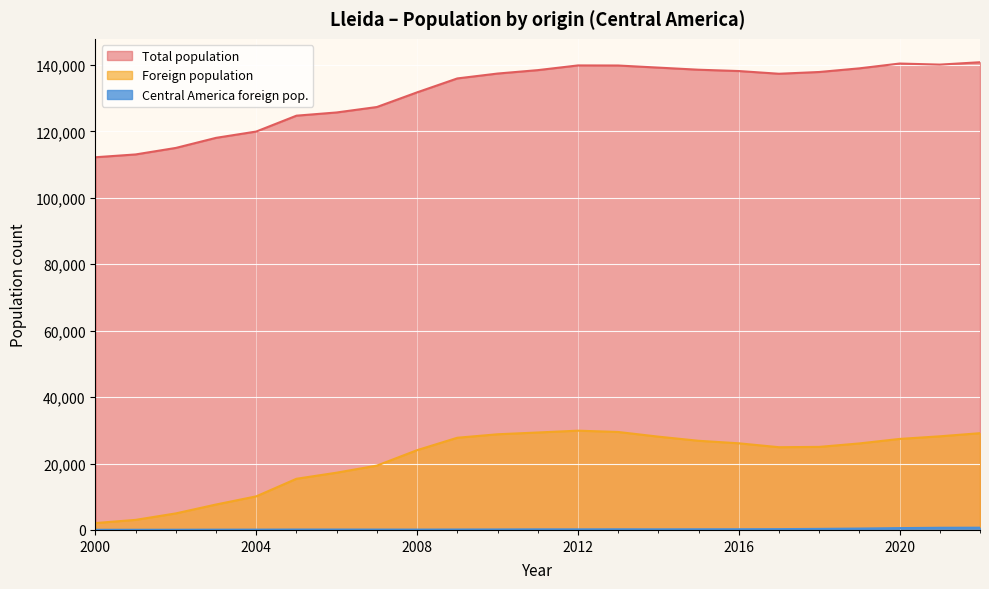

Count the number of categories in the chart.

23